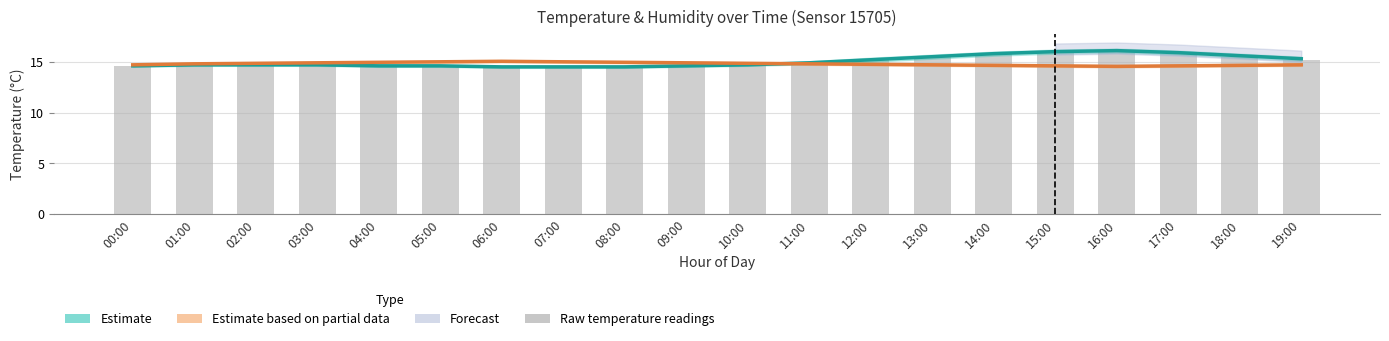

What is the spread (max minus min) of values at 07:00?

0.5